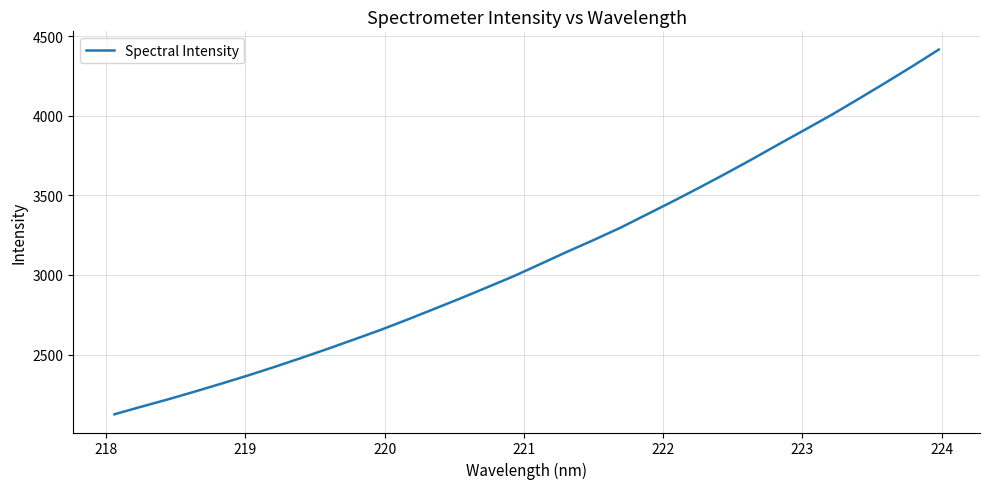

What is the difference between the maximum and minimum values?

2290.1